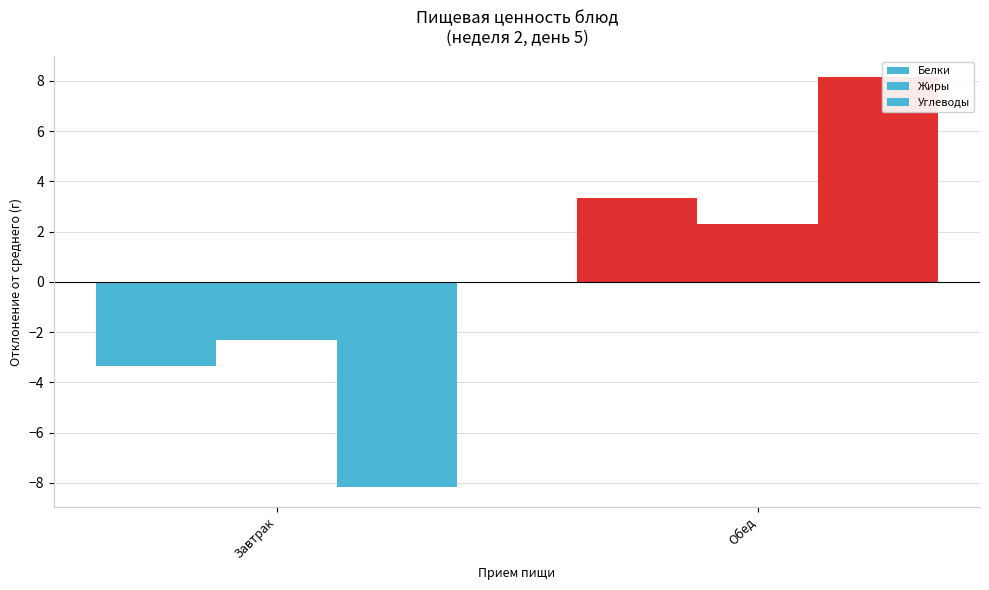

What is the difference between the maximum and minimum values in the Белки series?

6.7